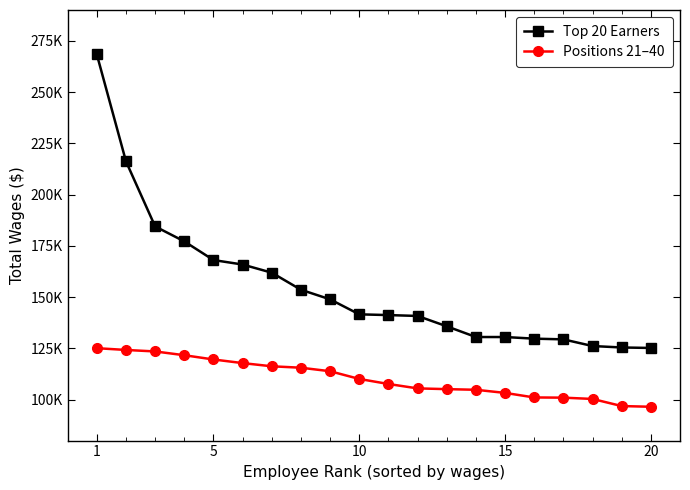

At which label does Top 20 Earners first exceed 141571?

1